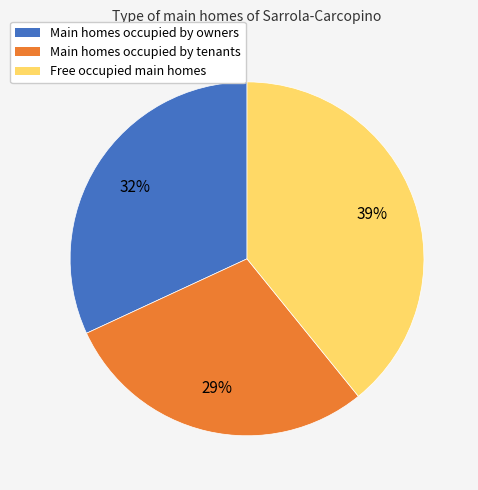

Count the number of slices in the pie.

3